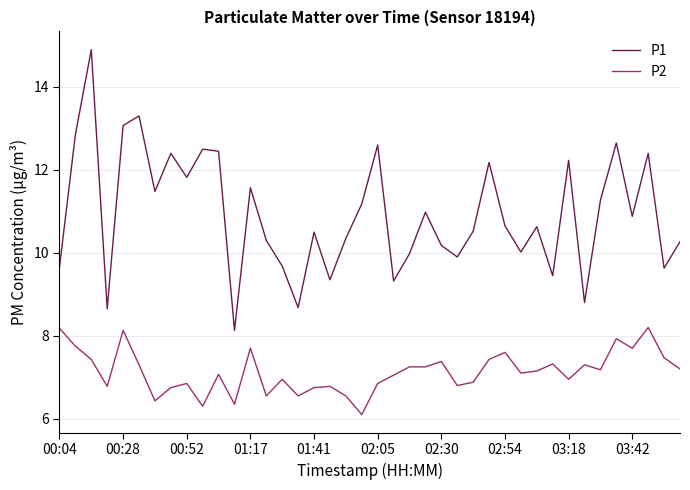

What is the difference between the second highest and minimum values in the P1 series?

5.2